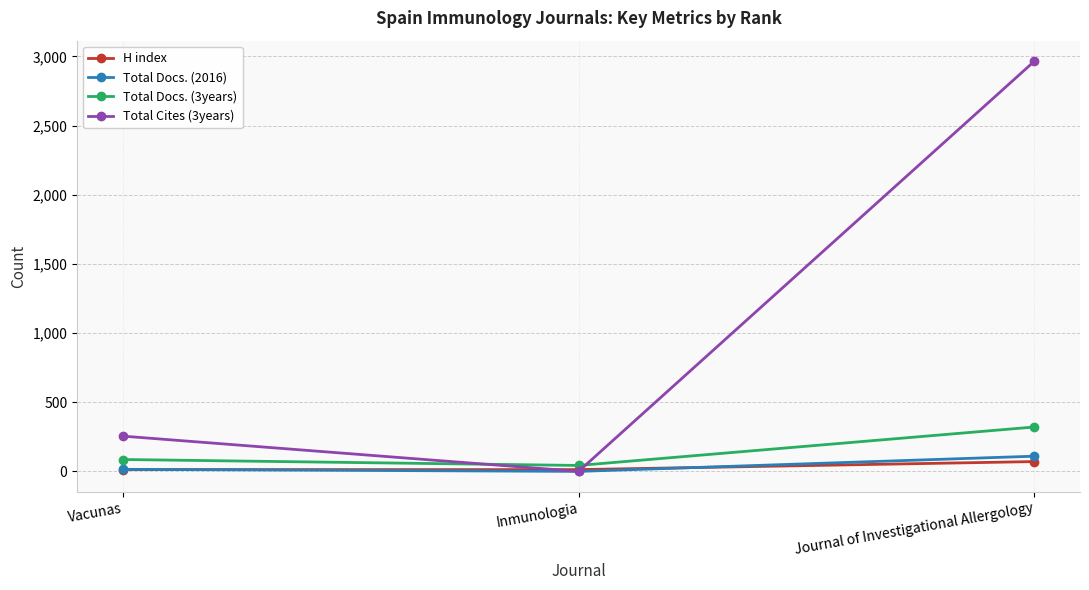

What is the maximum value shown in the chart?

2965